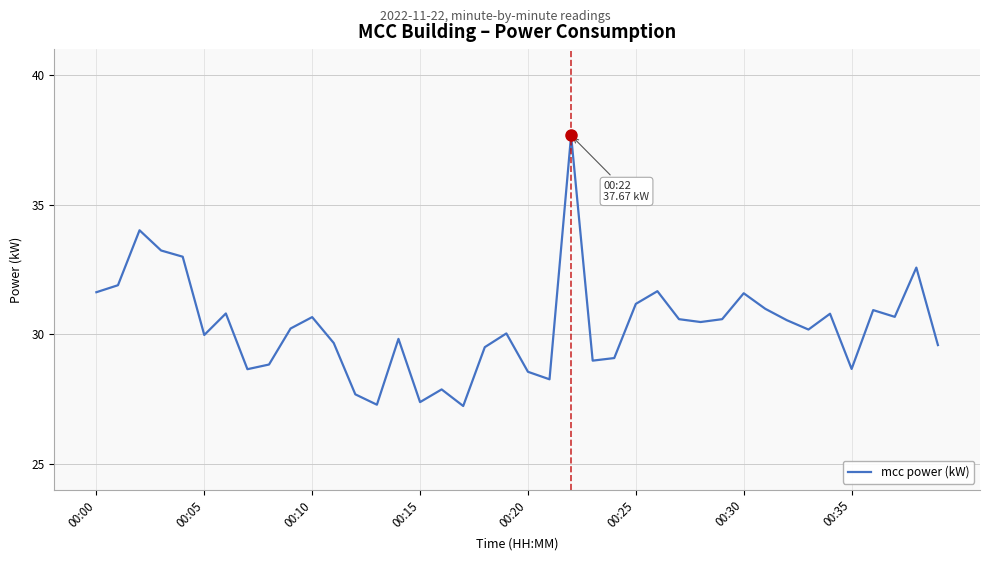

What is the minimum value shown in the chart?

27.2